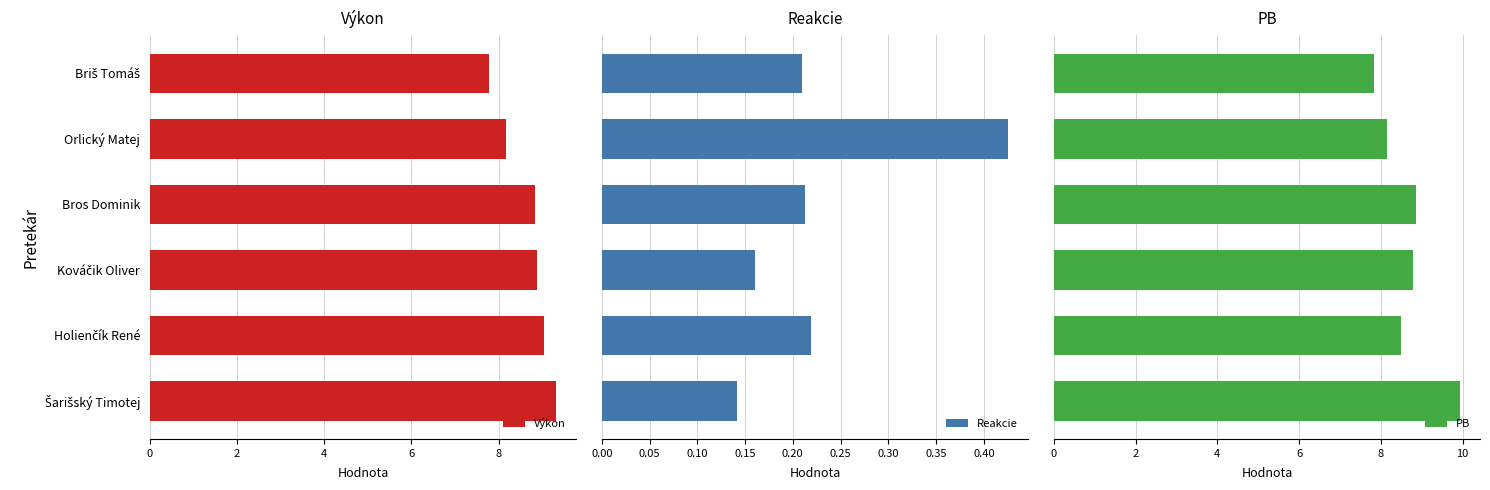

At which label is Výkon closest to 8?

2